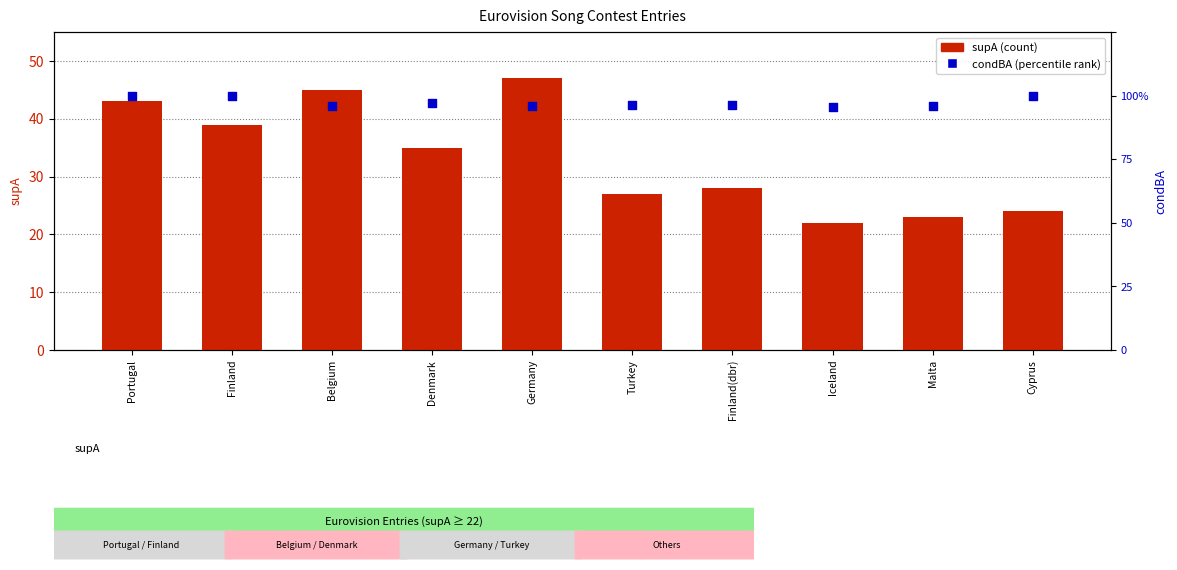

Is the value of supA (count) at Germany greater than the value of condBA (percentile) at Germany?

Yes